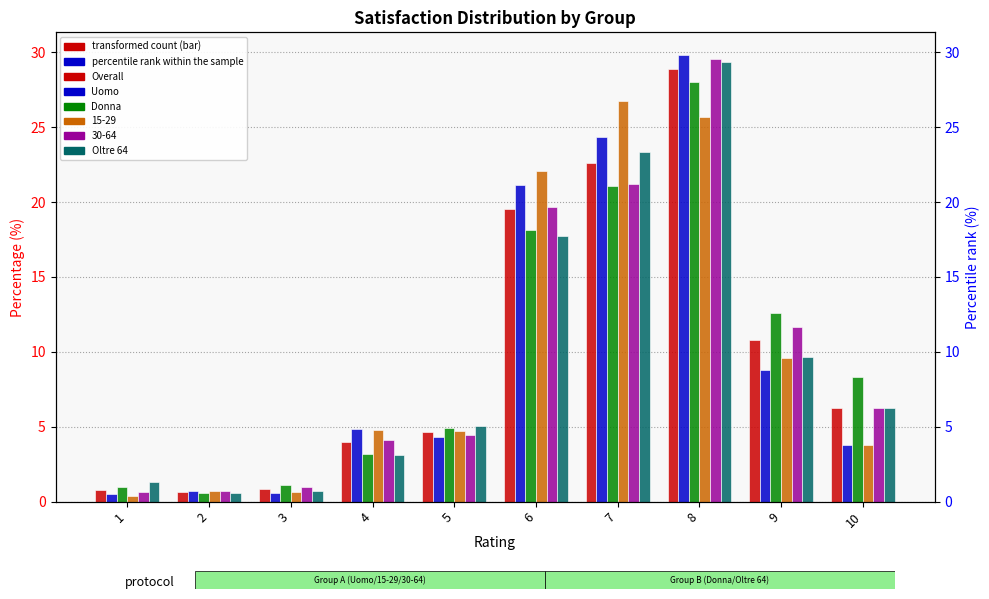

What is the average value of the Overall series?

9.9